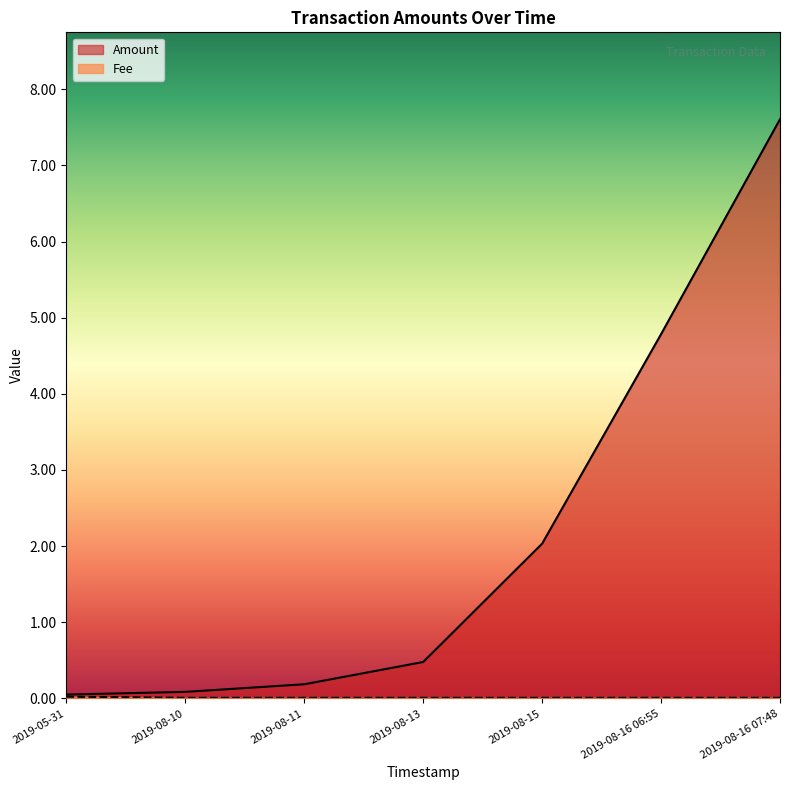

What is the total value across all series at 2019-08-16 07:48?

7.6